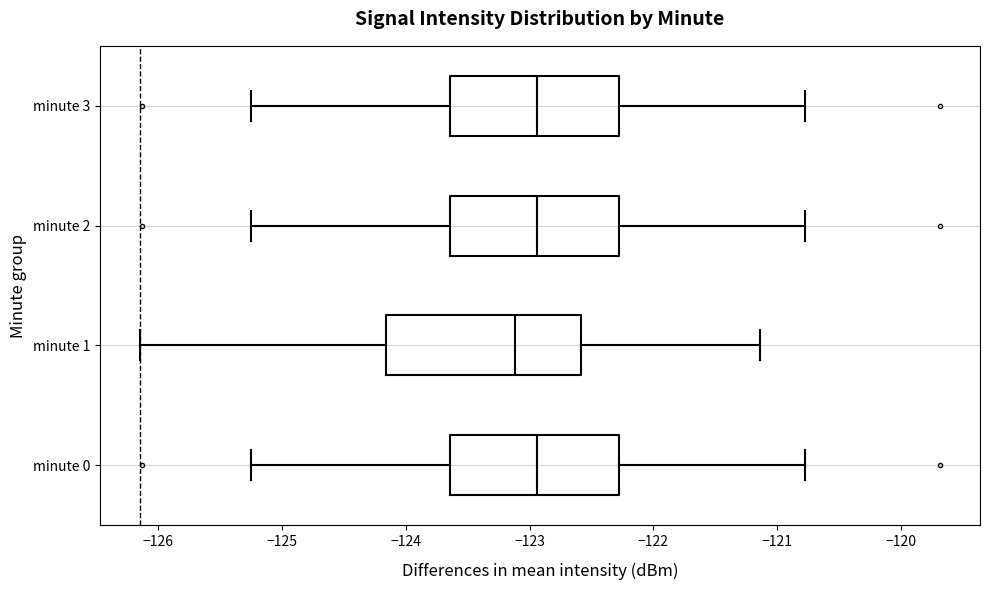

Comparing the boxes themselves (not the whiskers), which one is the widest?

minute 1